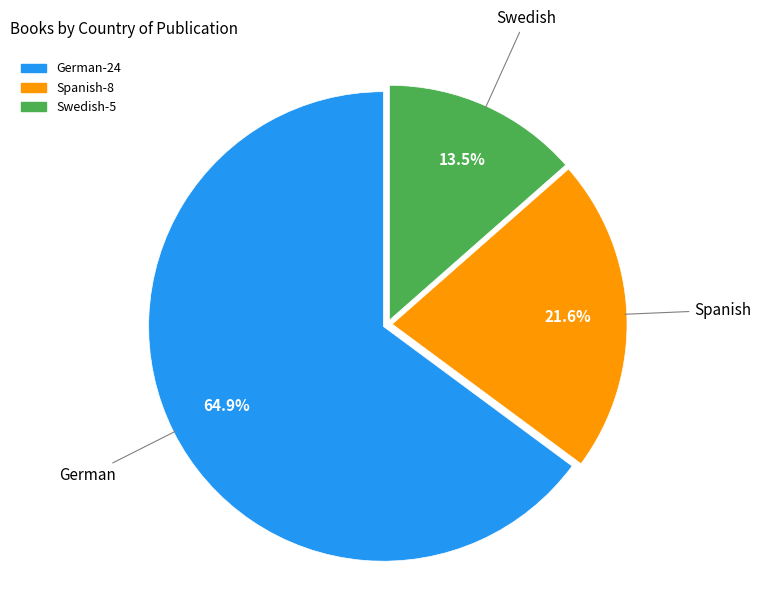

Does German-24 account for over 50% of the chart?

Yes